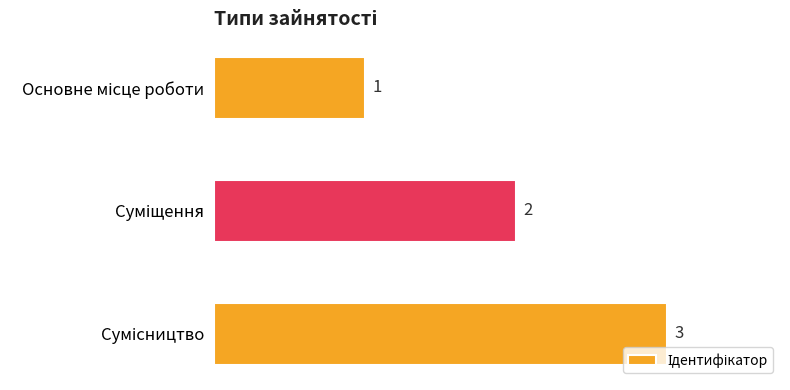

What is the sum of all values?

6